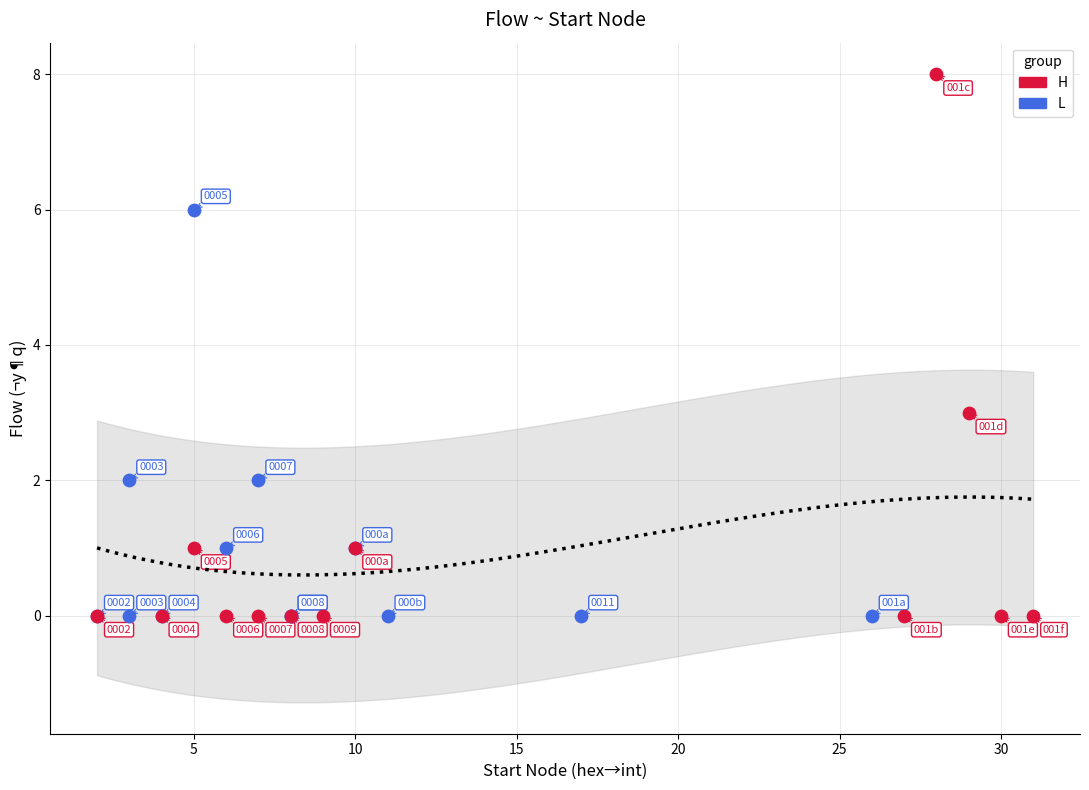

Which series contains the highest Y value?

H